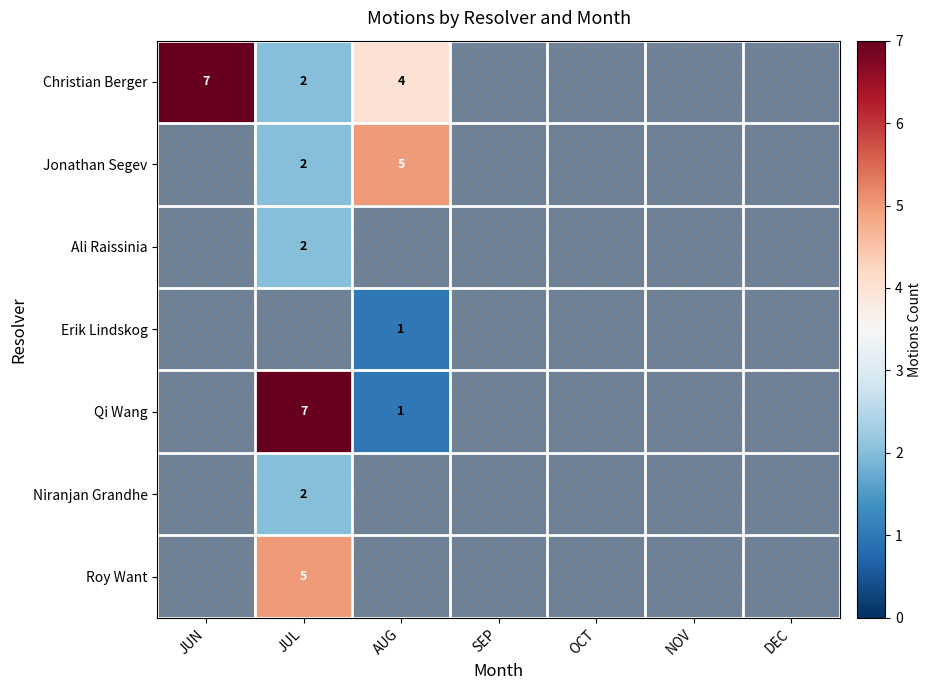

What is the total value across all series at JUL?

20